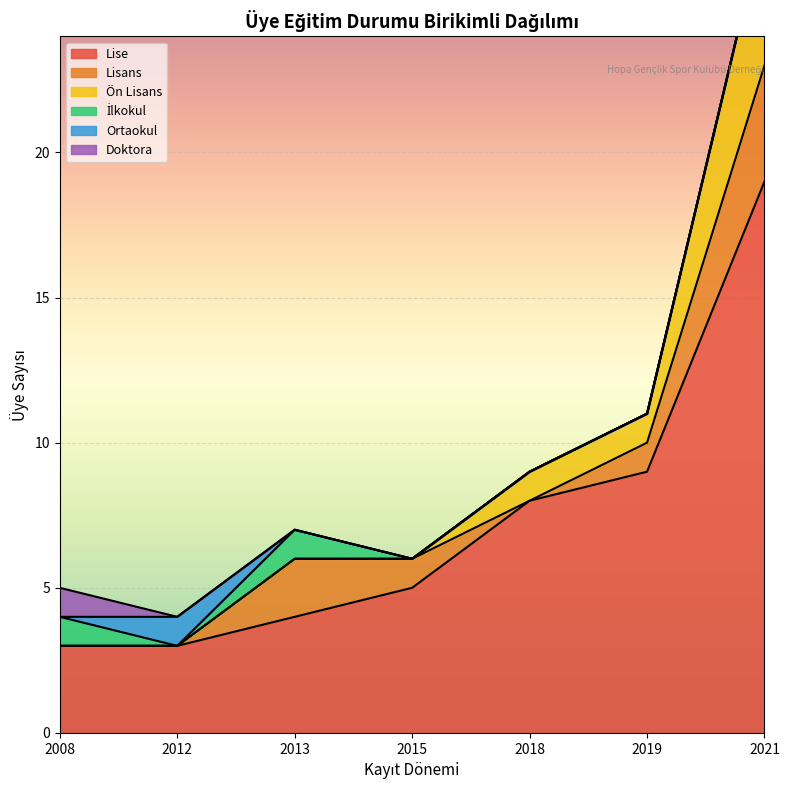

True or false: Lise has a value of 8 at 2018.

True